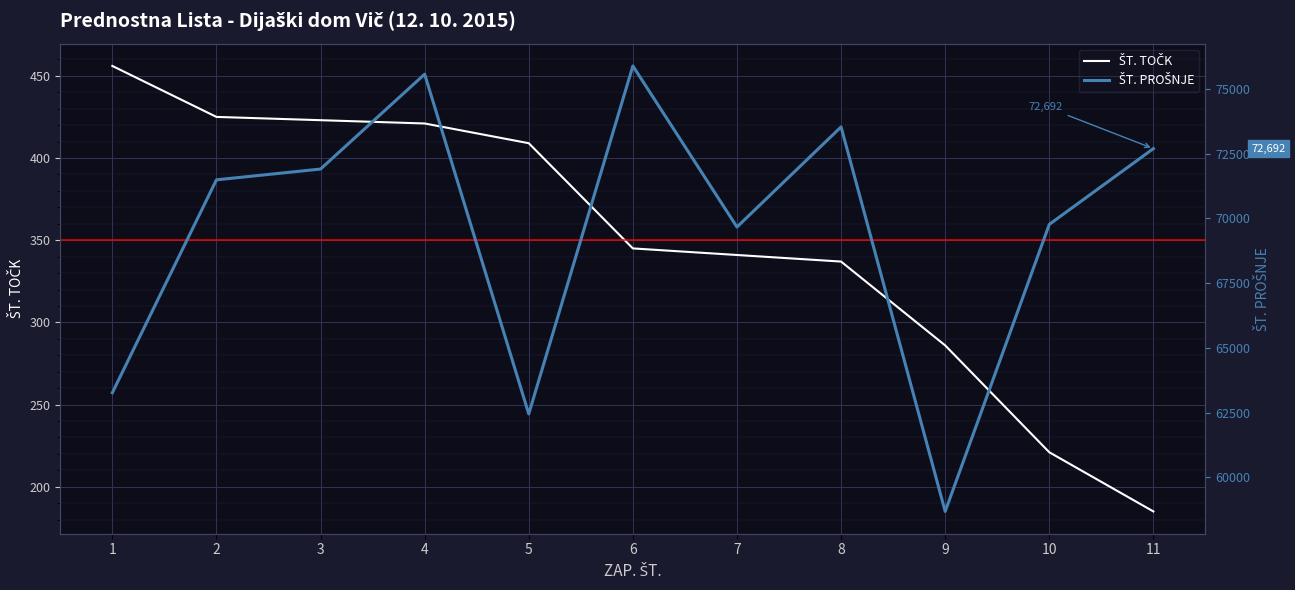

True or false: ŠT. TOČK has more than 0 points higher than both neighbors.

False